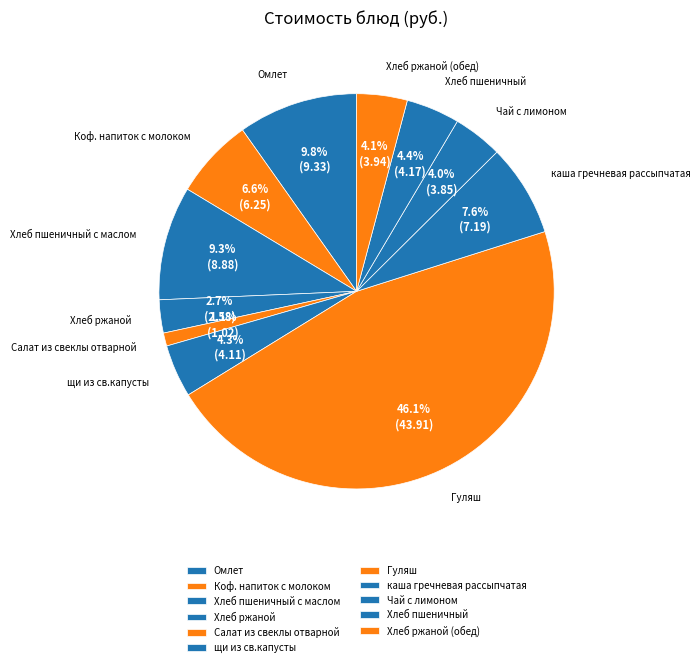

To the nearest percent, what is the difference between the Хлеб ржаной and Хлеб пшеничный с маслом slice percentages?

7%